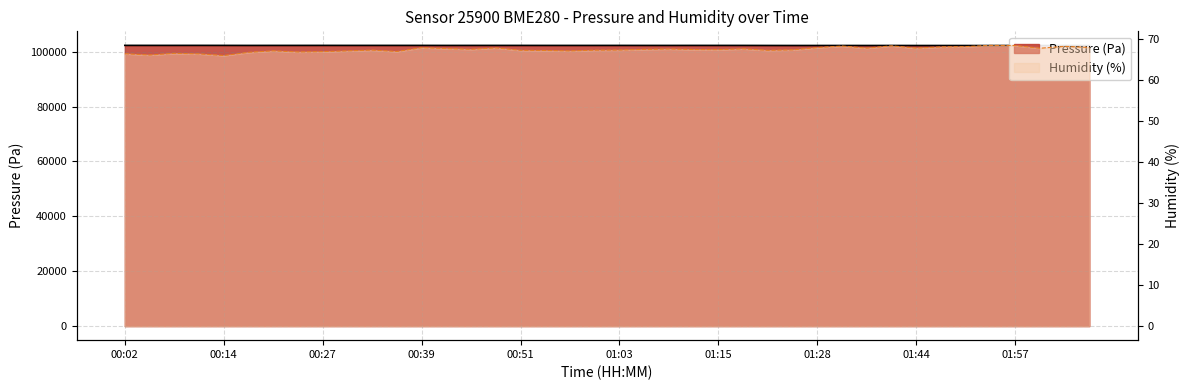

What are all the series names shown in the legend?

pressure, humidity